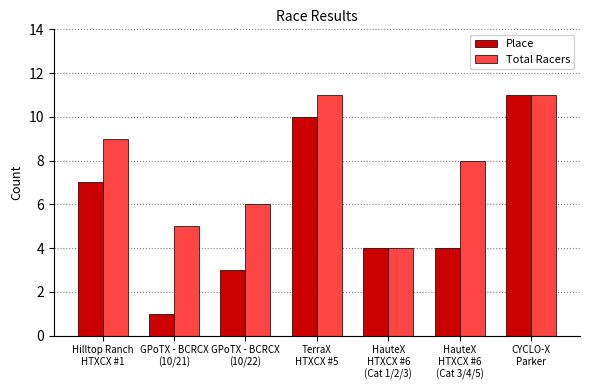

What is the label of the 5th bar from the right?

GPoTX - BCRCX
(10/22)